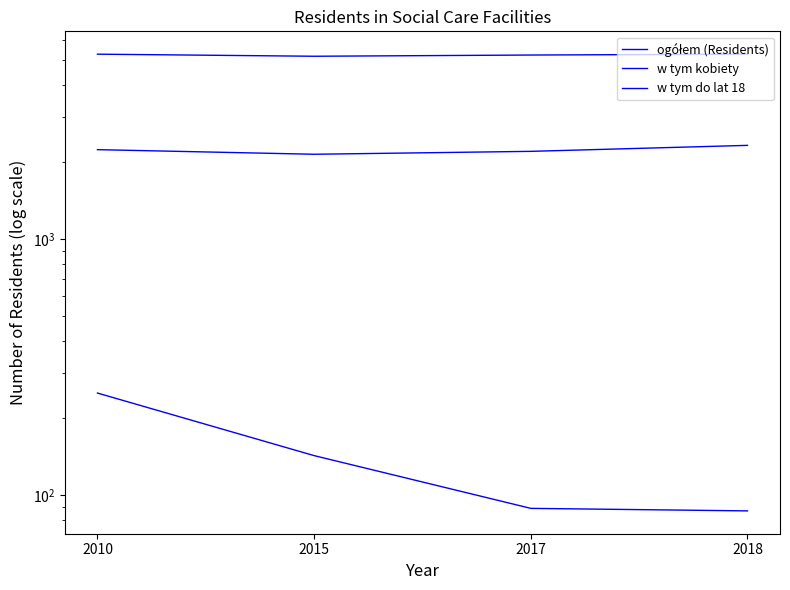

True or false: ogółem (Residents) has a value of 8409 at 2018.

False